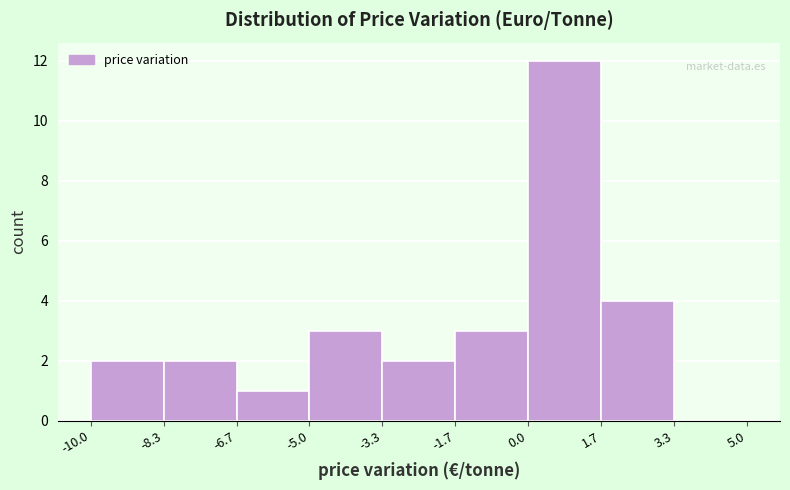

How tall is the bar that spans 1.7 to 3.3 on the x-axis? The values are not printed on the chart, so give them approximately, as read against the axis.

4